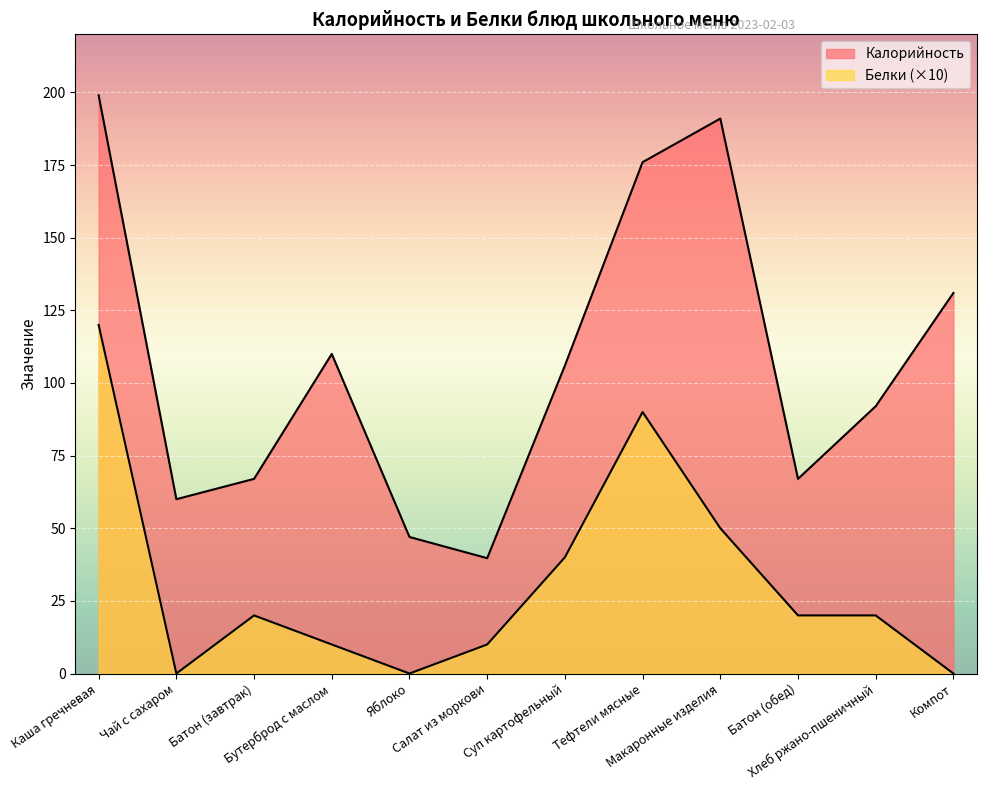

What position from the left is Компот?

12